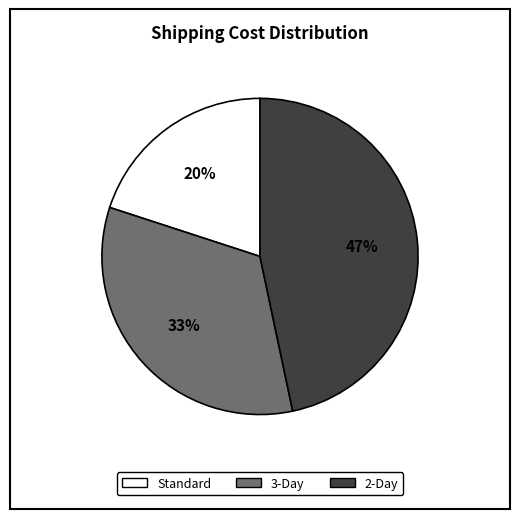

Combined, do 2-Day and Standard account for over 50%?

Yes